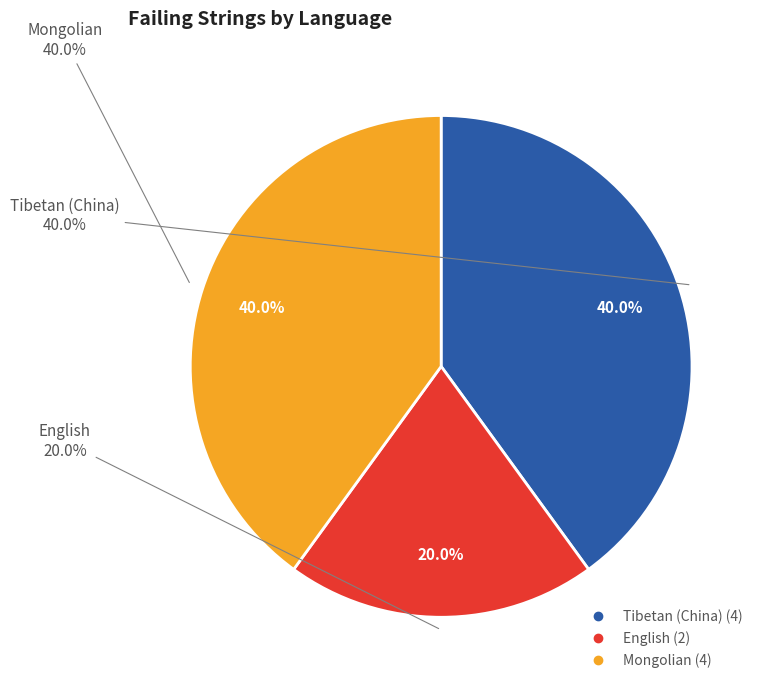

What percentage is the Tibetan (China) slice, to the nearest percent?

40%